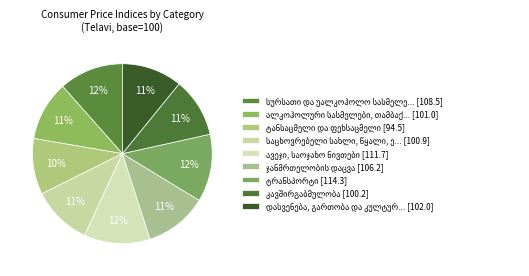

Is the sum of კავშირგაბმულობა and დასვენება, გართობა და კულტურა greater than half?

No